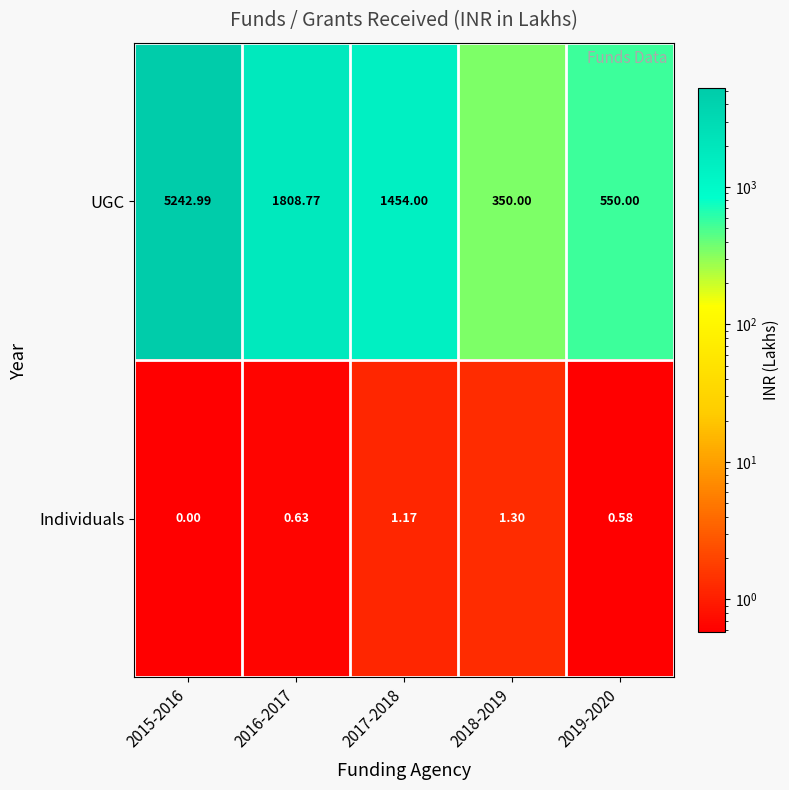

Which series has the largest total across all categories?

UGC